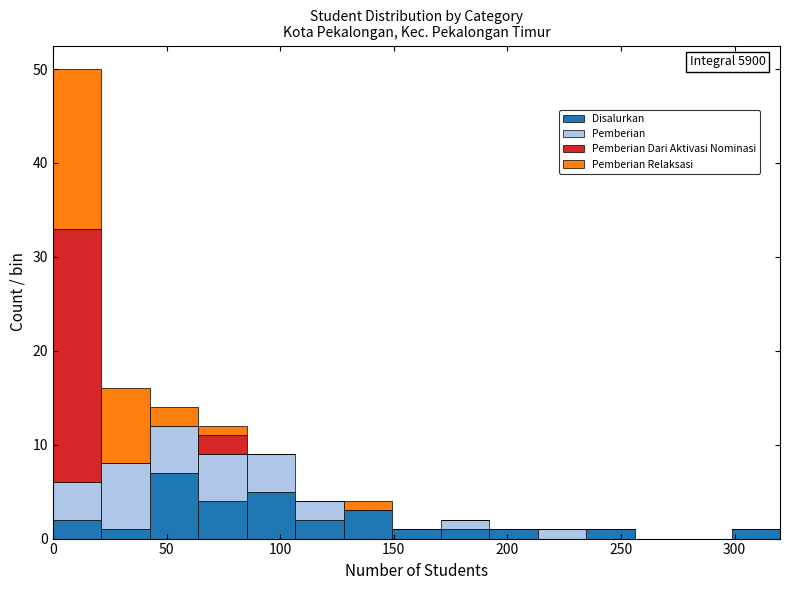

Which range on the x-axis has the tallest stacked bar (by total height)?

0 to 20